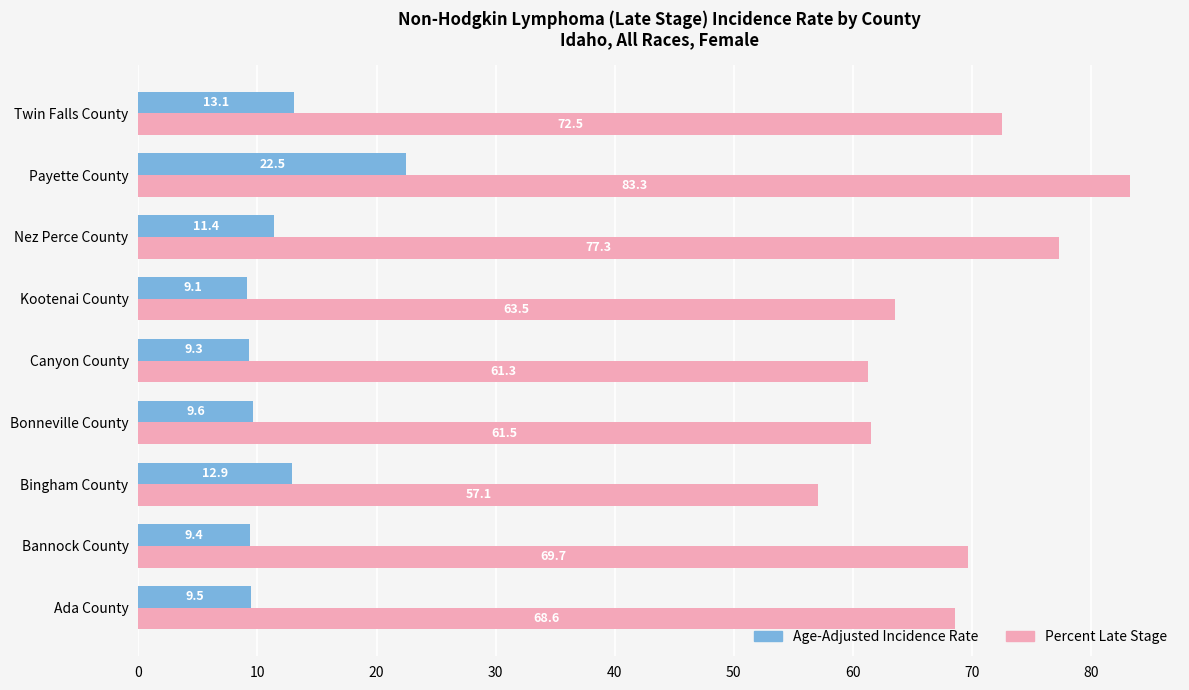

How many series are shown in this chart?

2